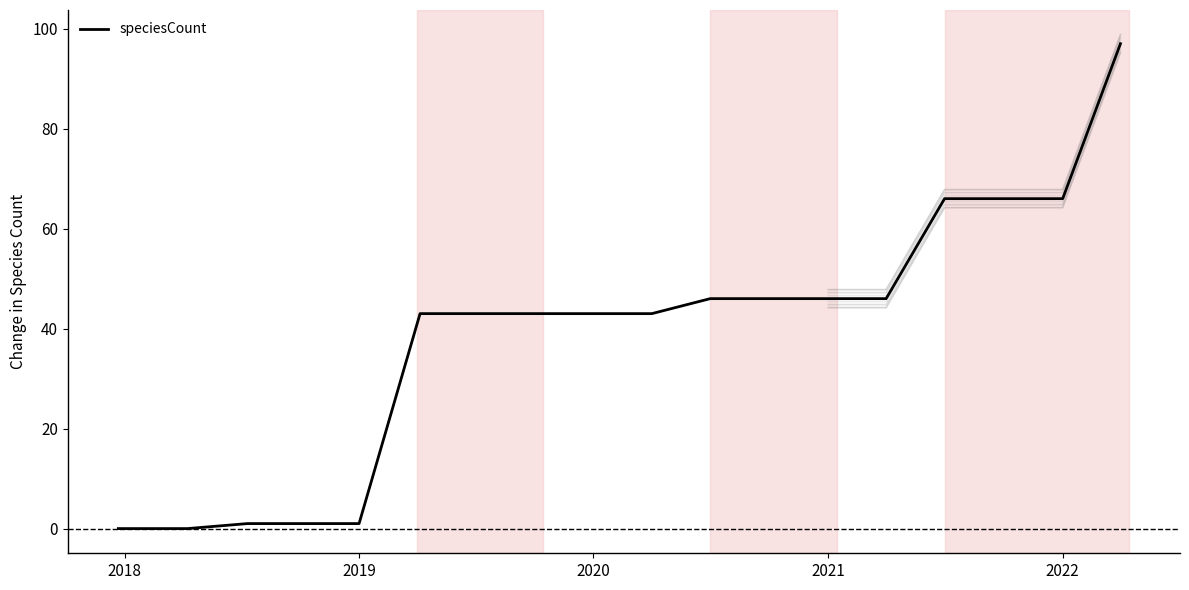

The speciesCount series shows 66 at 2022. True or false?

True